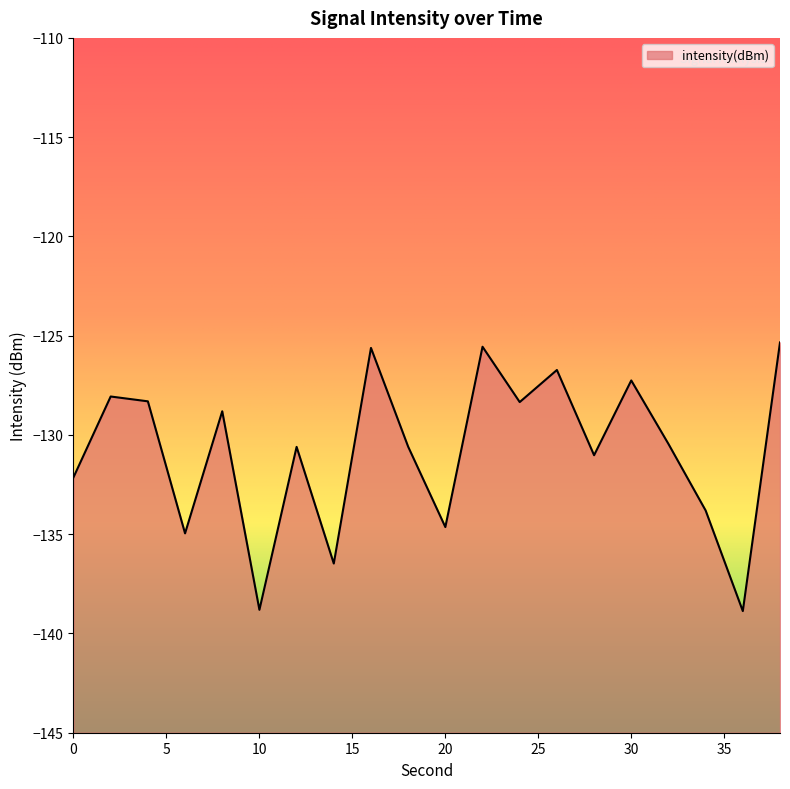

Rank the categories by value from highest to lowest.

38, 22, 16, 26, 30, 2, 4, 24, 8, 32, 18, 12, 28, 0, 34, 20, 6, 14, 10, 36